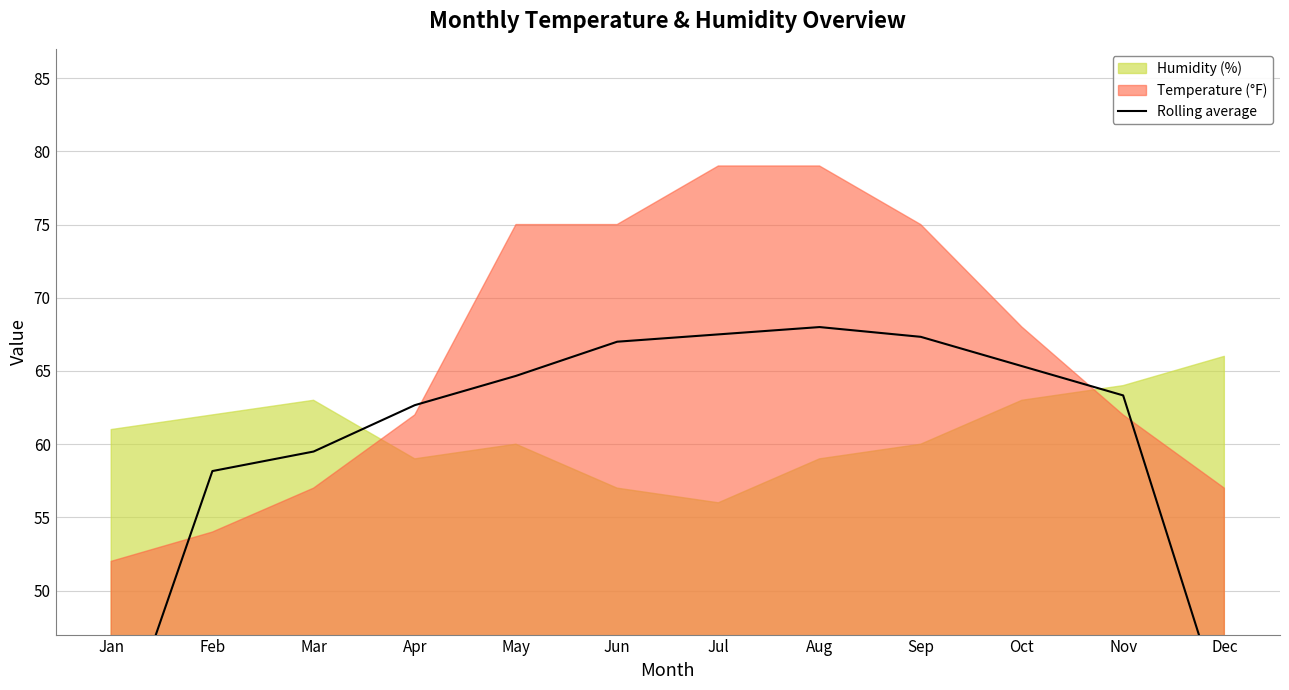

Reading left to right, extract all data points from this chart.

38.2	58.2	59.5	62.7	64.7	67.0	67.5	68.0	67.3	65.3	63.3	41.5